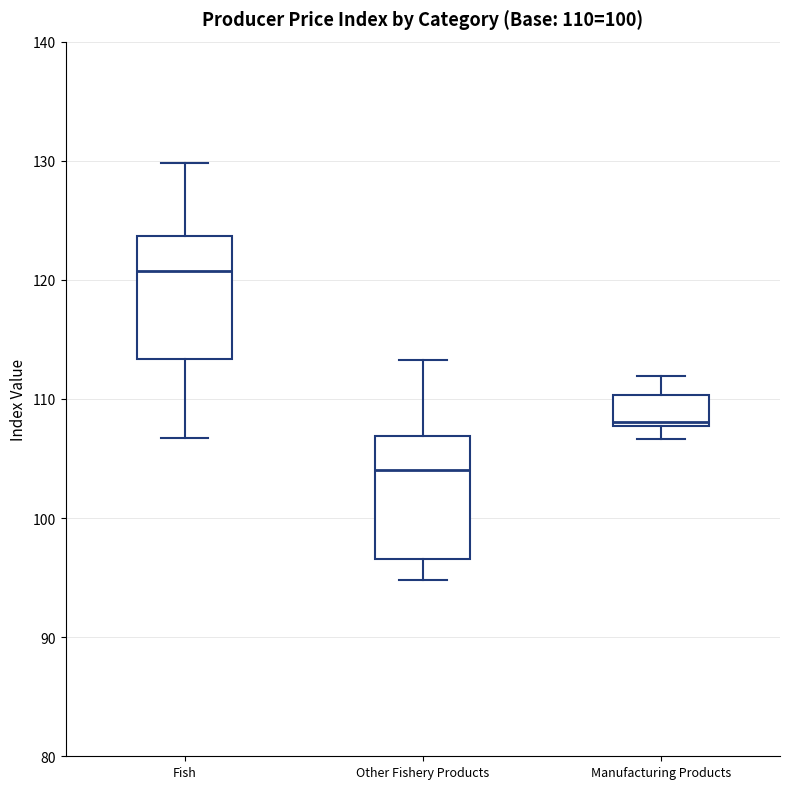

Which box has the highest median line?

Fish